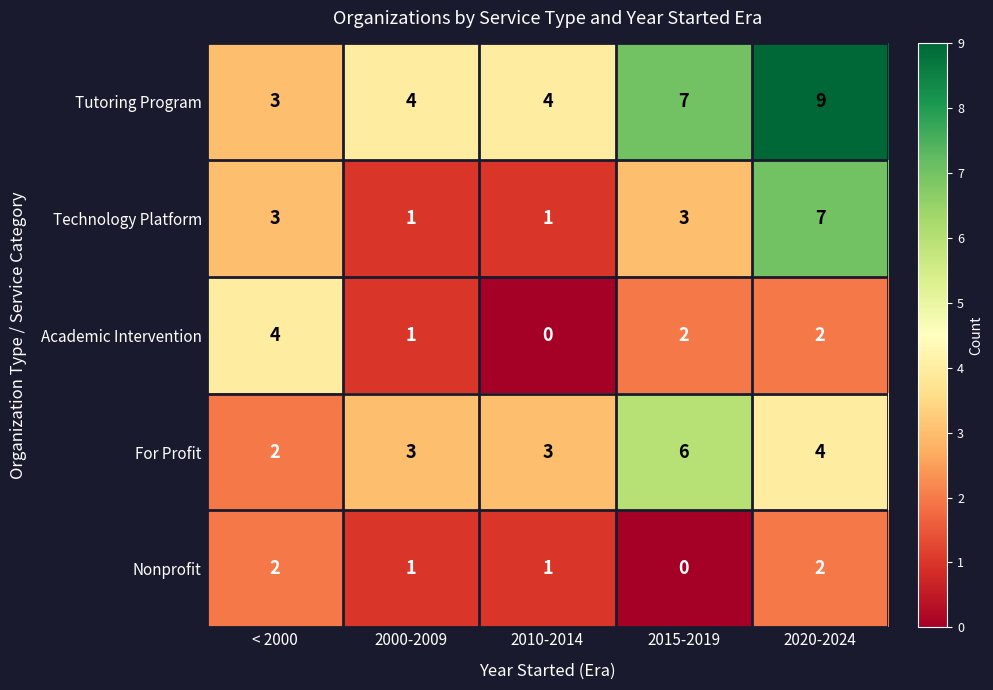

At which category is the sum across all series the highest?

2020-2024